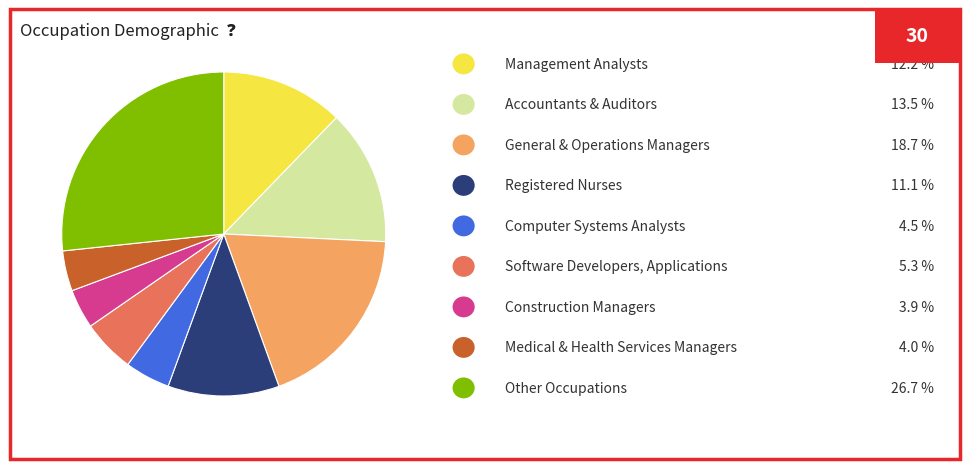

Does any single category account for the majority?

No